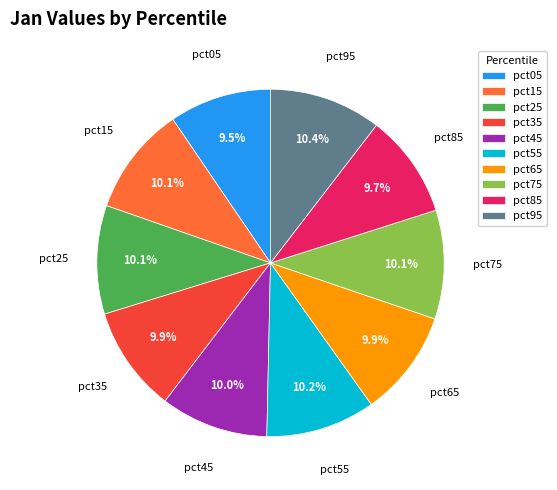

True or false: pct55 accounts for 10% of the total.

True